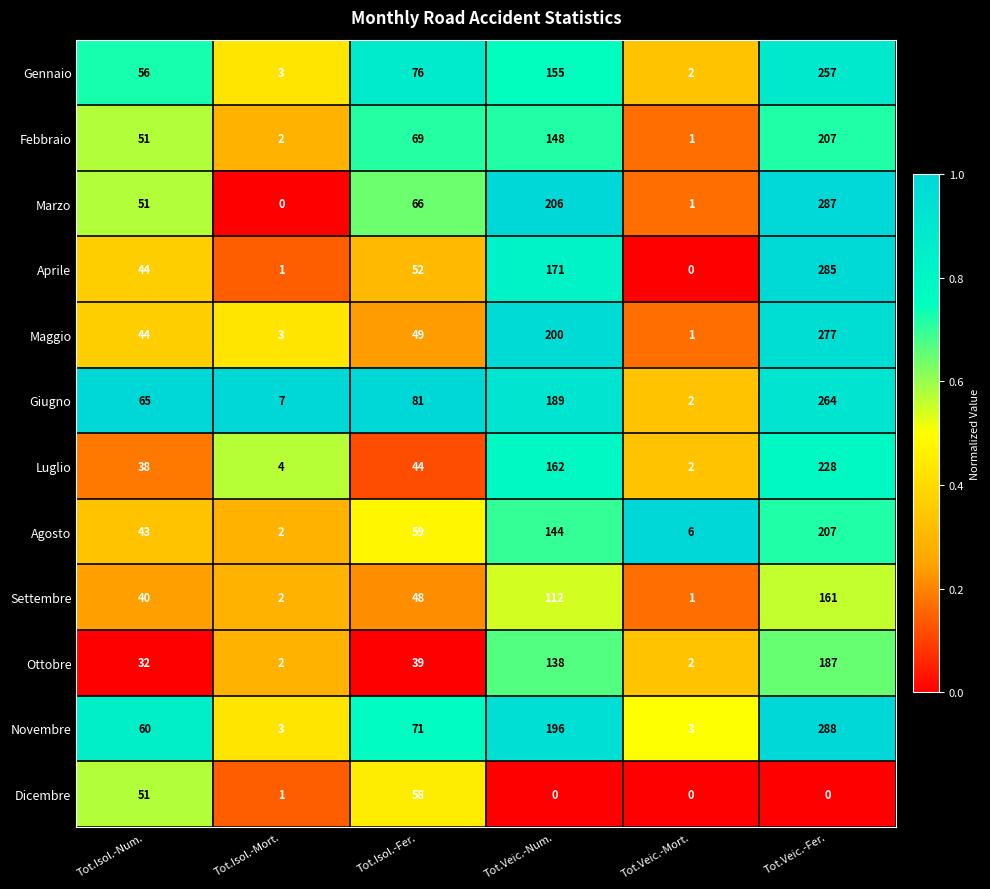

What is the total value across all series at Tot.Isol.-Fer.?

712